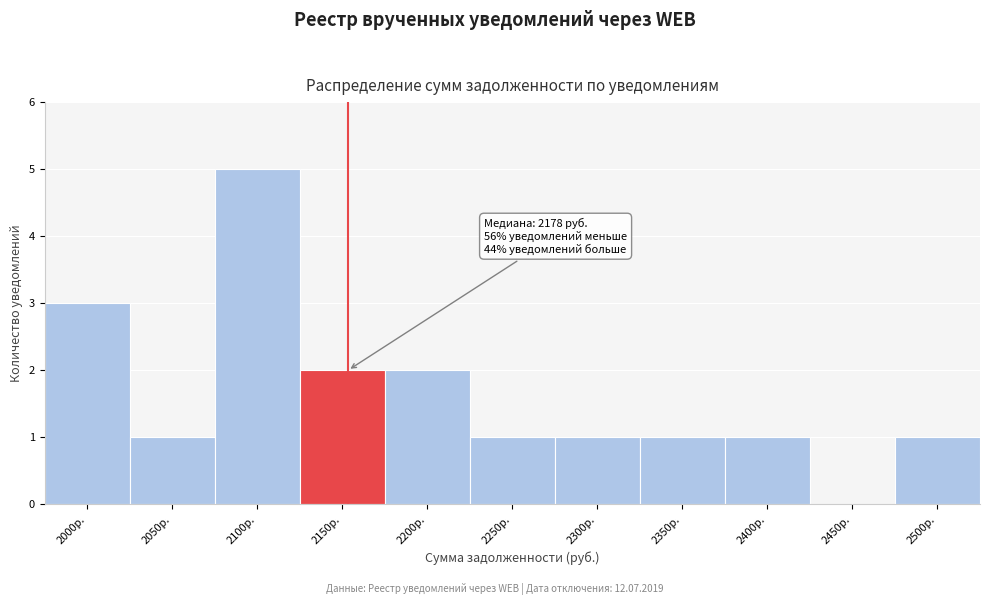

Reading left to right, list all the values displayed in this chart.

2000р.=3	2050р.=1	2100р.=5	2150р.=2	2200р.=2	2250р.=1	2300р.=1	2350р.=1	2400р.=1	2450р.=0	2500р.=1